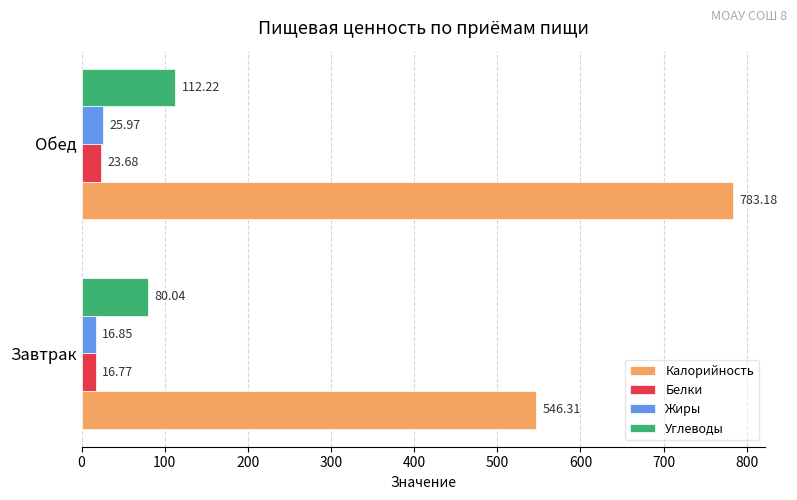

Which series has the largest range (max minus min)?

Калорийность